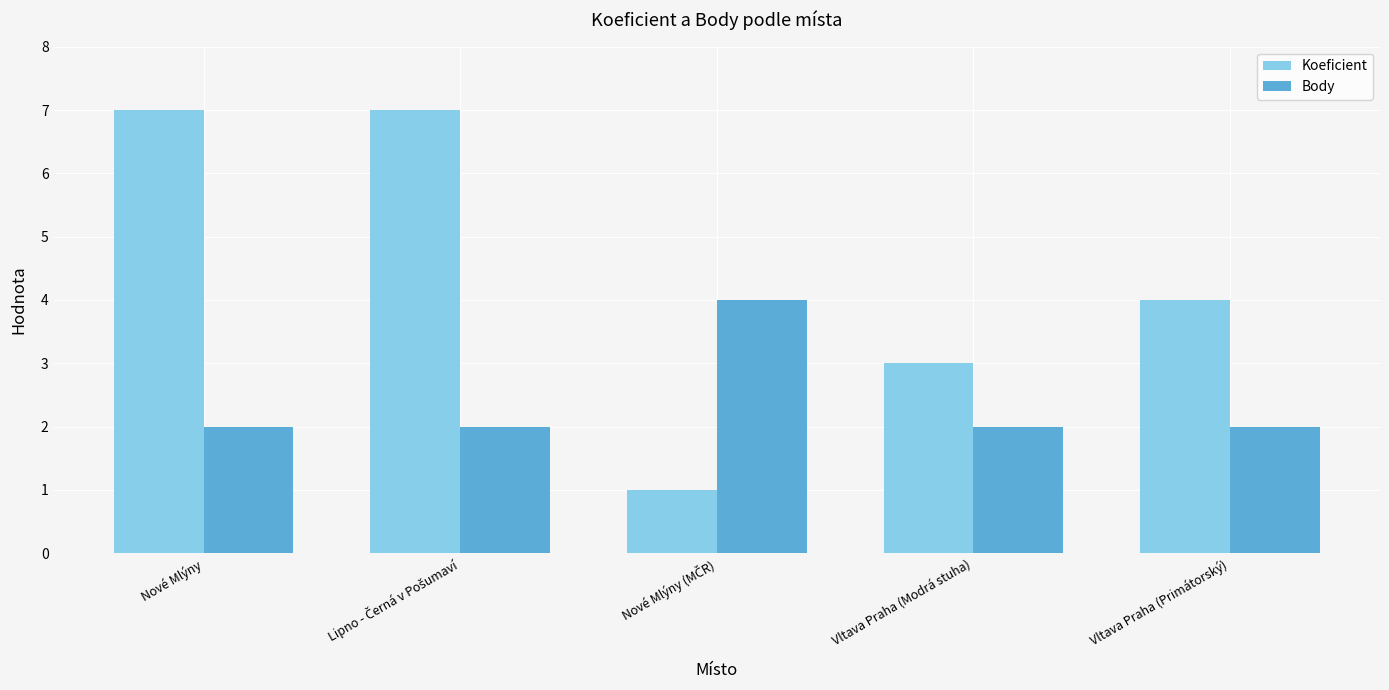

What position from the right is Nové Mlýny?

5